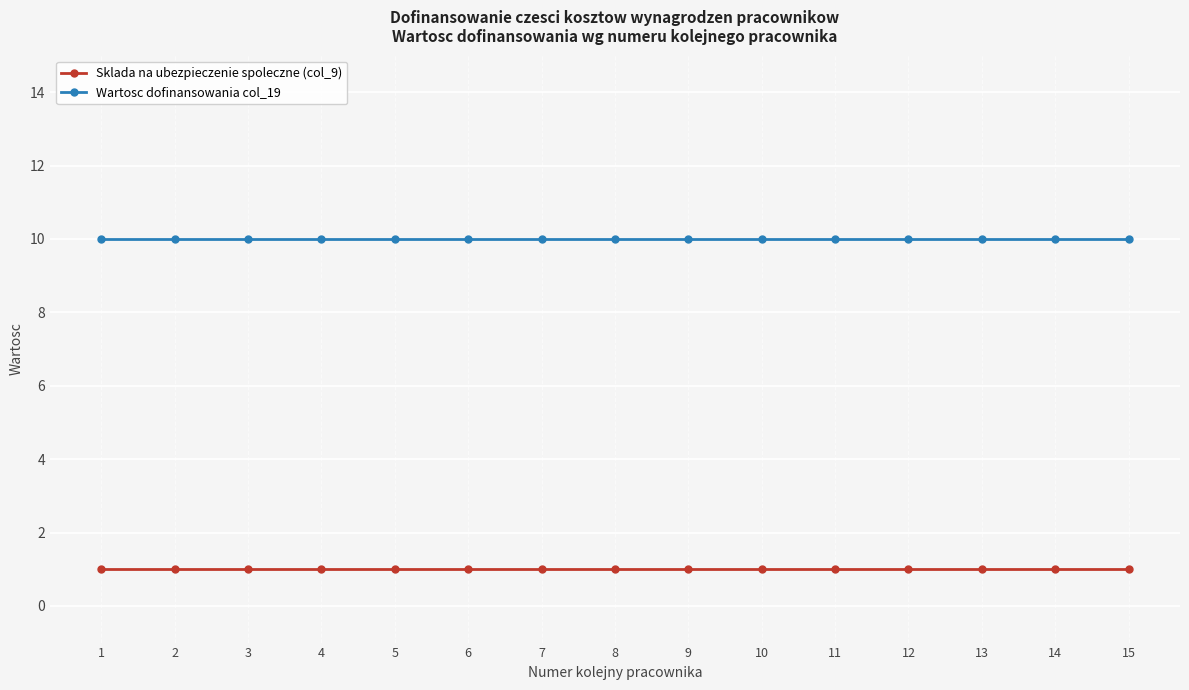

Reading left to right, extract all data points from this chart.

Sklada na ubezpieczenie spoleczne (col_9): 1=1	2=1	3=1	4=1	5=1	6=1	7=1	8=1	9=1	10=1	11=1	12=1	13=1	14=1	15=1
Wartosc dofinansowania col_19: 1=10	2=10	3=10	4=10	5=10	6=10	7=10	8=10	9=10	10=10	11=10	12=10	13=10	14=10	15=10